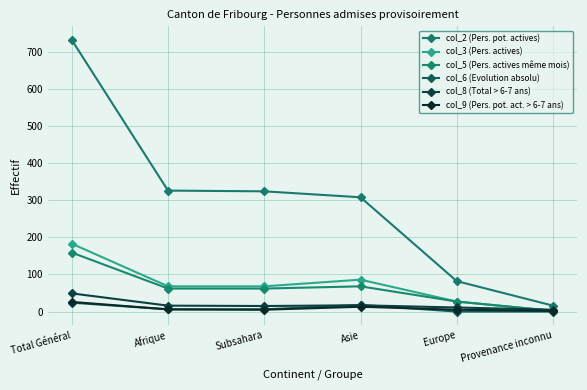

Which series has the largest range (max minus min)?

col_2 (Pers. pot. actives)